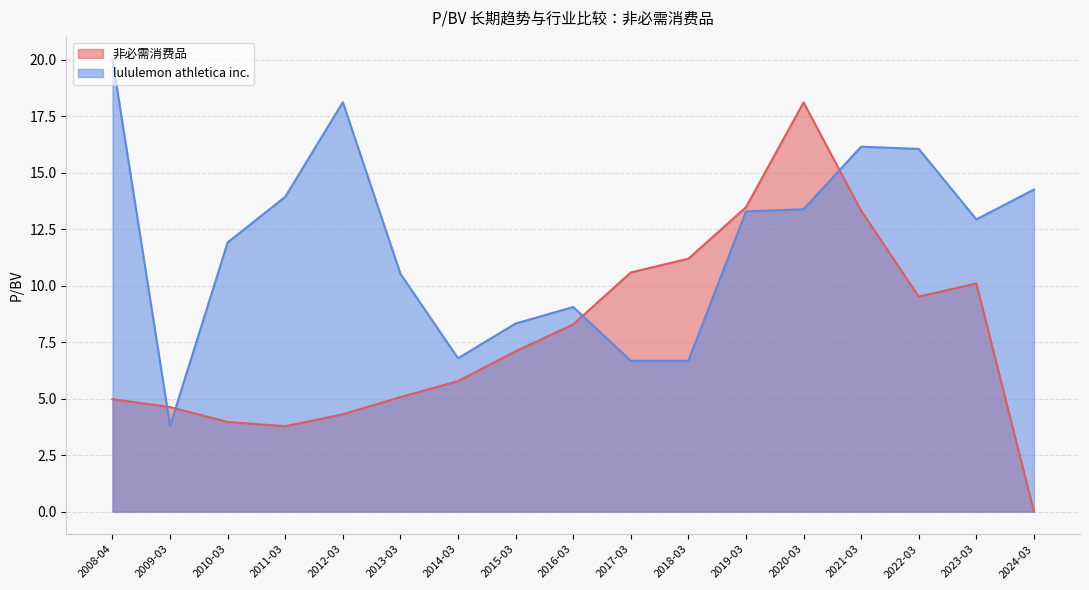

The value of 非必需消费品 at 2011-03 is 2.6. True or false?

False